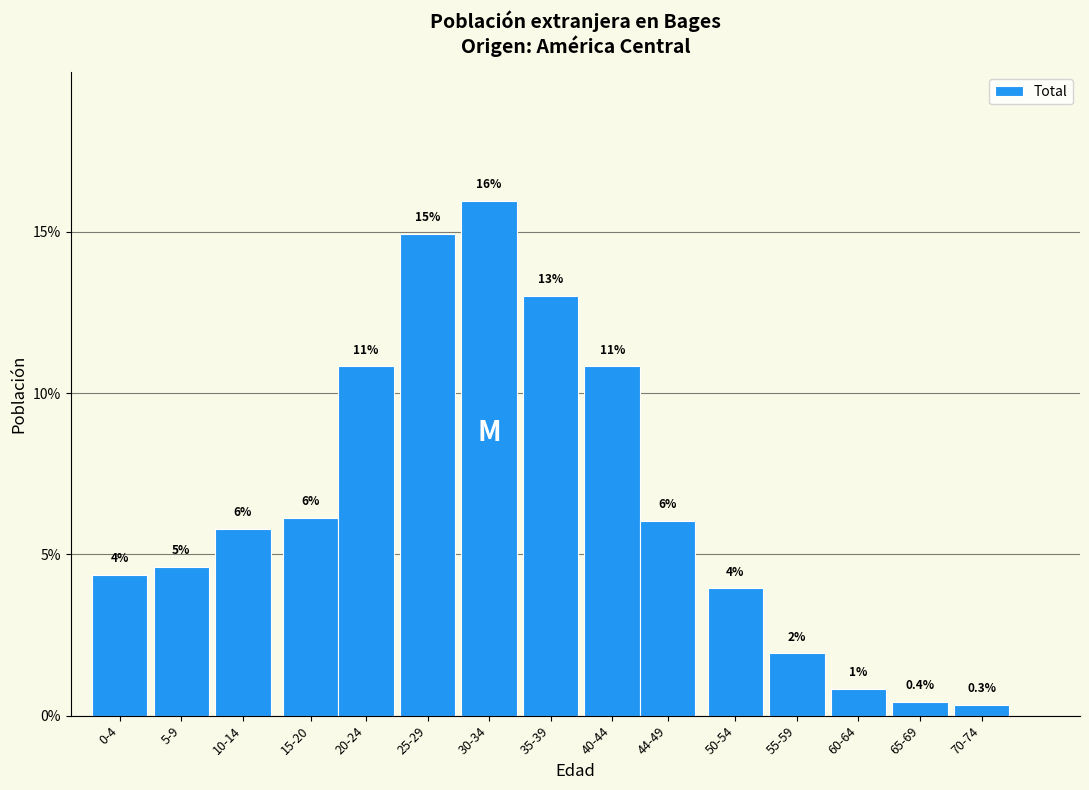

What is the label of the 13th bar from the left?

60-64